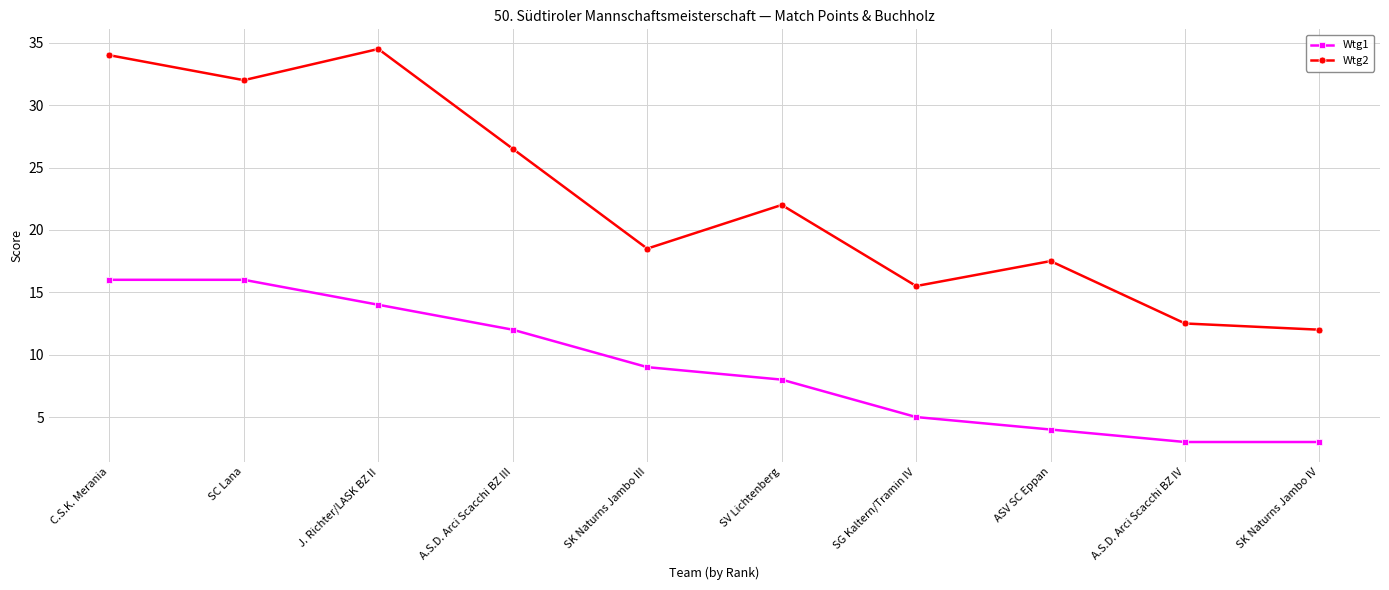

Reading right to left, extract all data points from this chart.

Wtg1: 3.0	3.0	4.0	5.0	8.0	9.0	12.0	14.0	16.0	16.0
Wtg2: 12.0	12.5	17.5	15.5	22.0	18.5	26.5	34.5	32.0	34.0